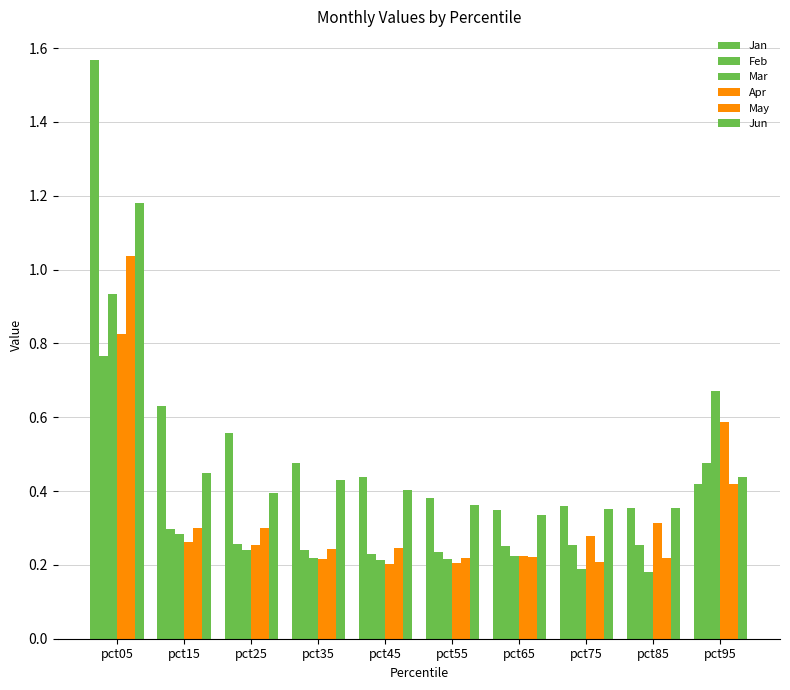

How many data points does each series have?

10